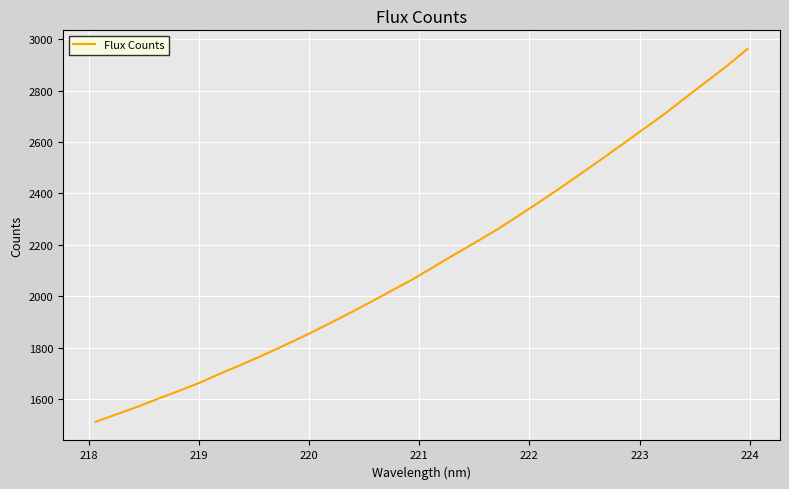

What is the difference between the maximum and minimum values?

1451.6